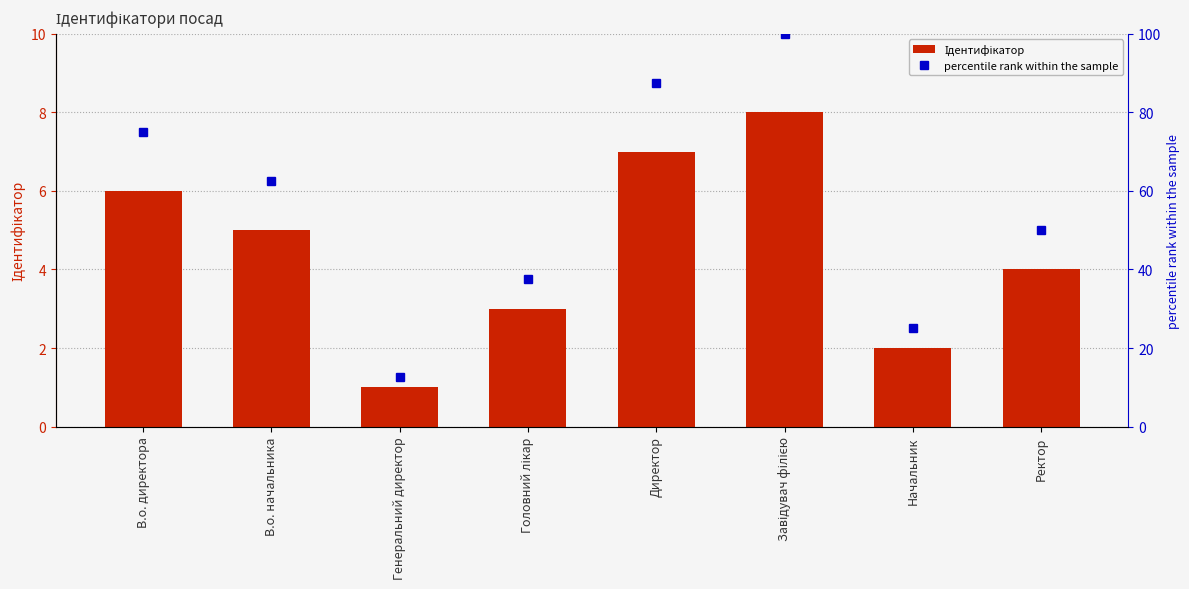

What is the value of the Ідентифікатор bar at the 8th from the left?

4.0